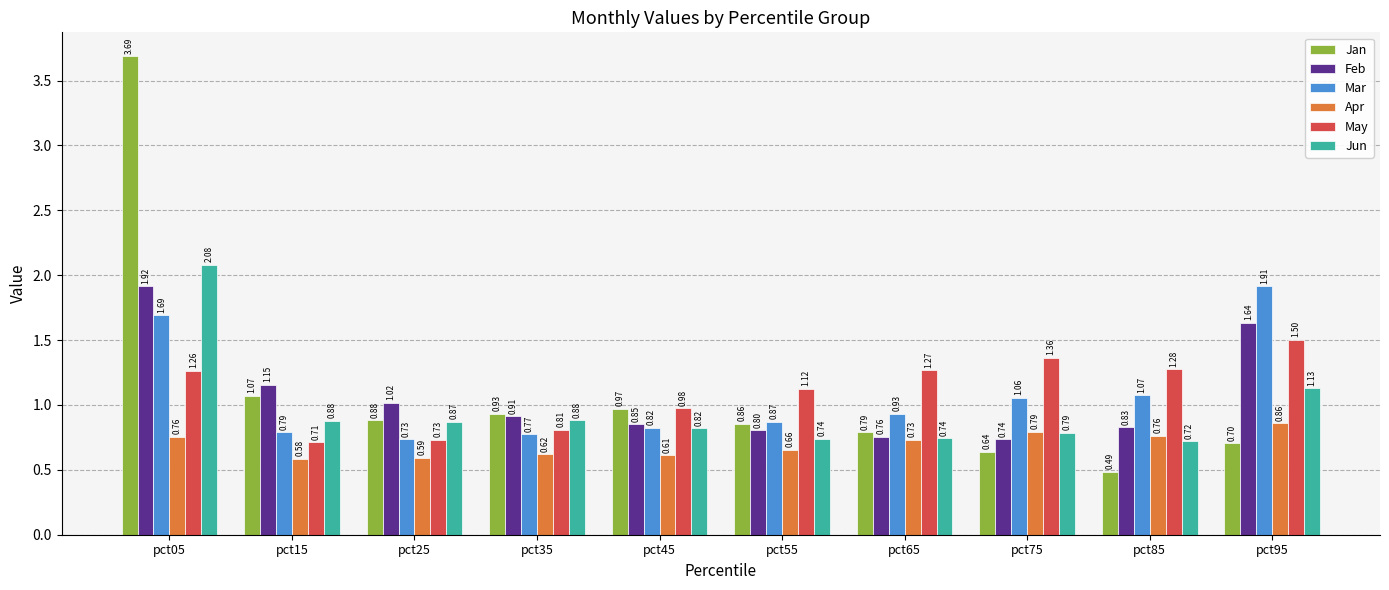

What is the sum of all Apr values?

7.0